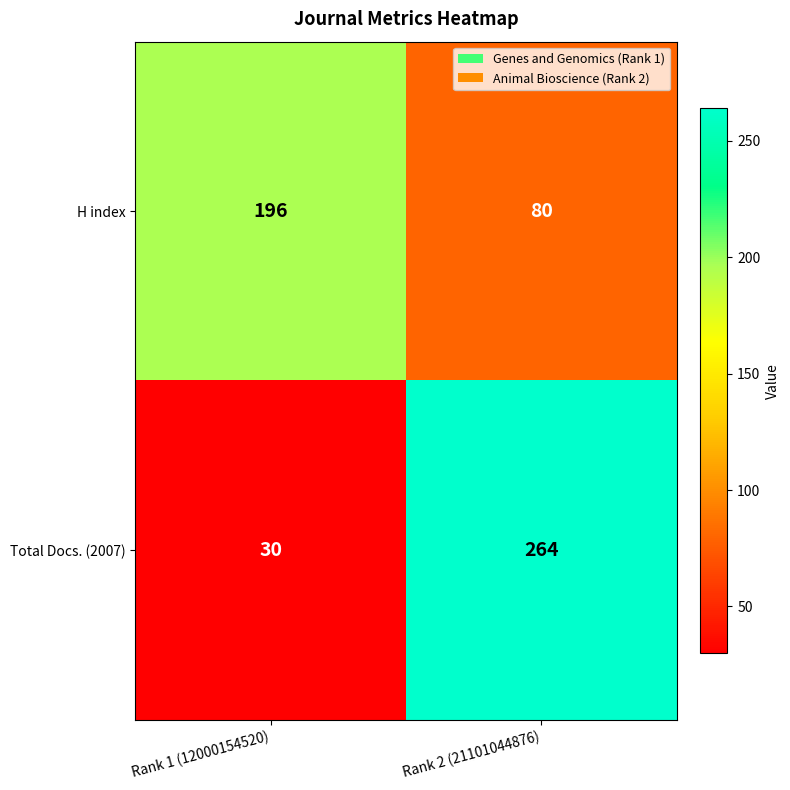

The value of Total Docs. (2007) at Rank 2 (21101044876) is 127. True or false?

False